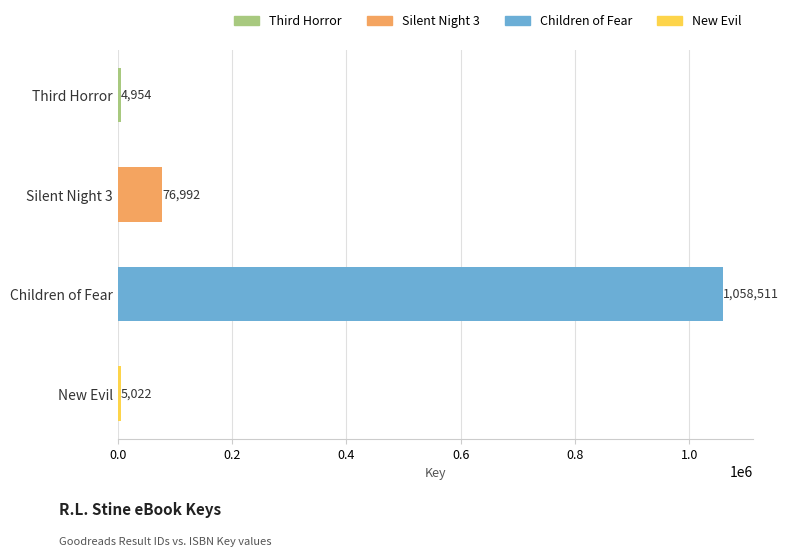

Rank the categories by value from highest to lowest.

Children of Fear, Silent Night 3, New Evil, Third Horror